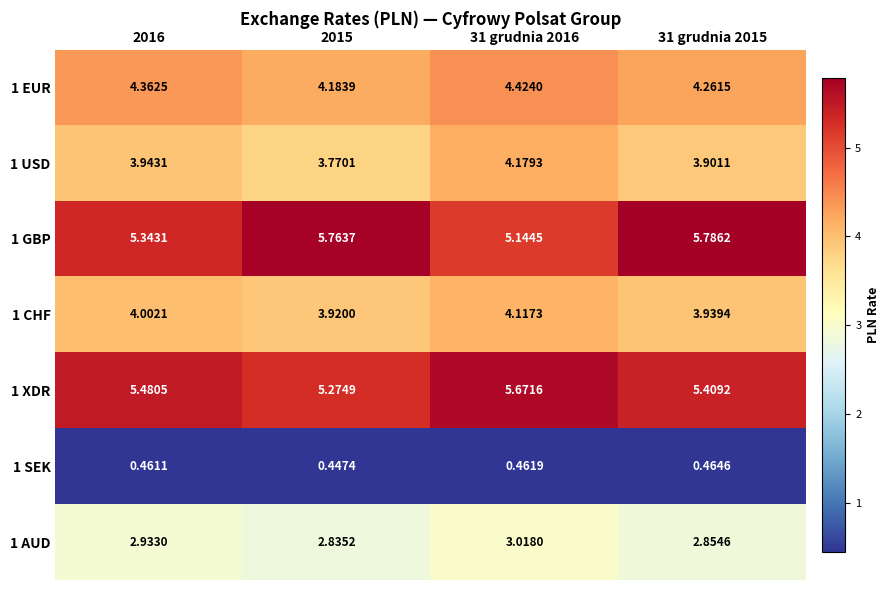

Rank the series at 2016 from lowest to highest value.

1 SEK, 1 AUD, 1 USD, 1 CHF, 1 EUR, 1 GBP, 1 XDR